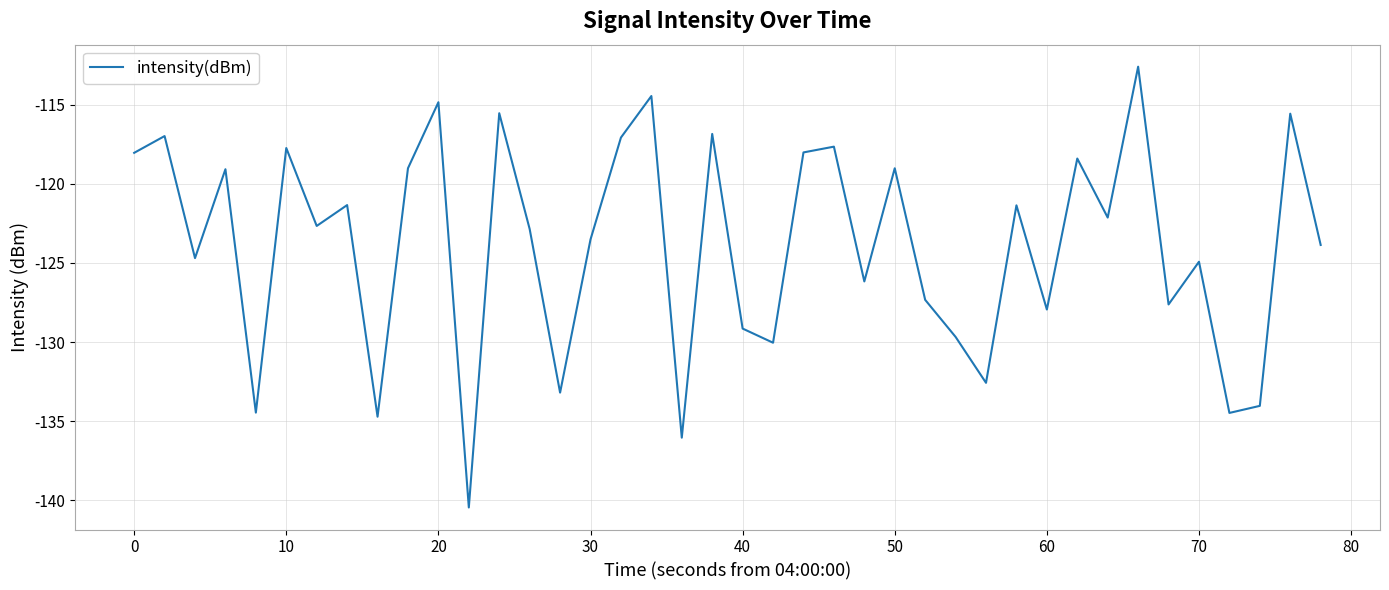

What is the smallest value displayed?

-140.5